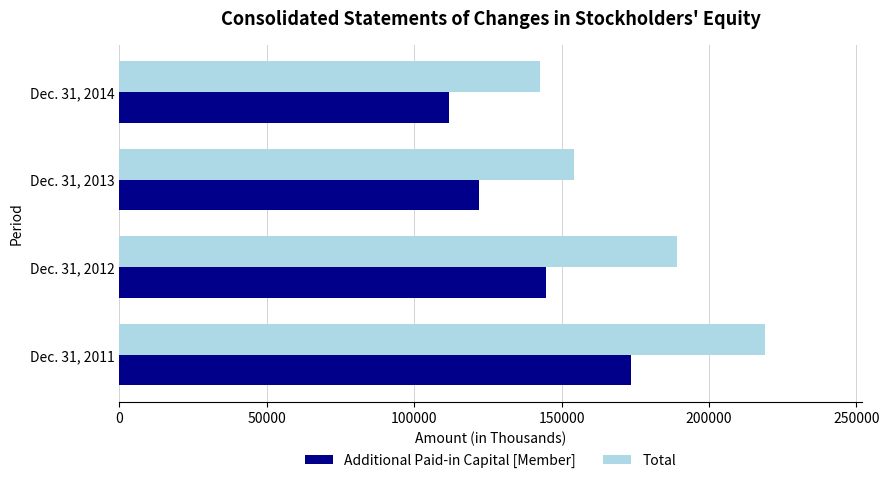

Which series has the largest range (max minus min)?

Total